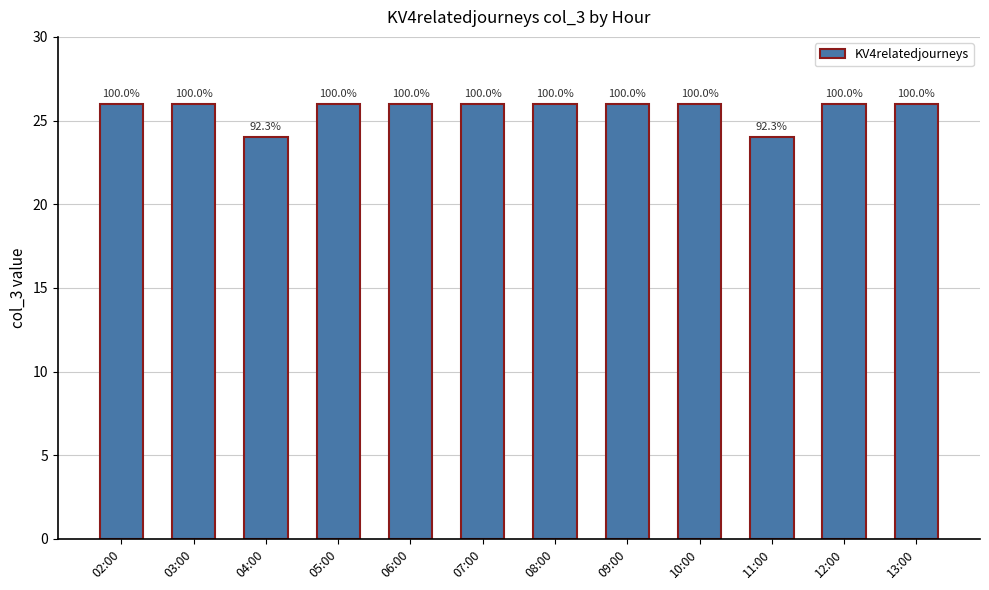

Reading left to right, what are all the values shown in this chart?

02:00=26	03:00=26	04:00=24	05:00=26	06:00=26	07:00=26	08:00=26	09:00=26	10:00=26	11:00=24	12:00=26	13:00=26